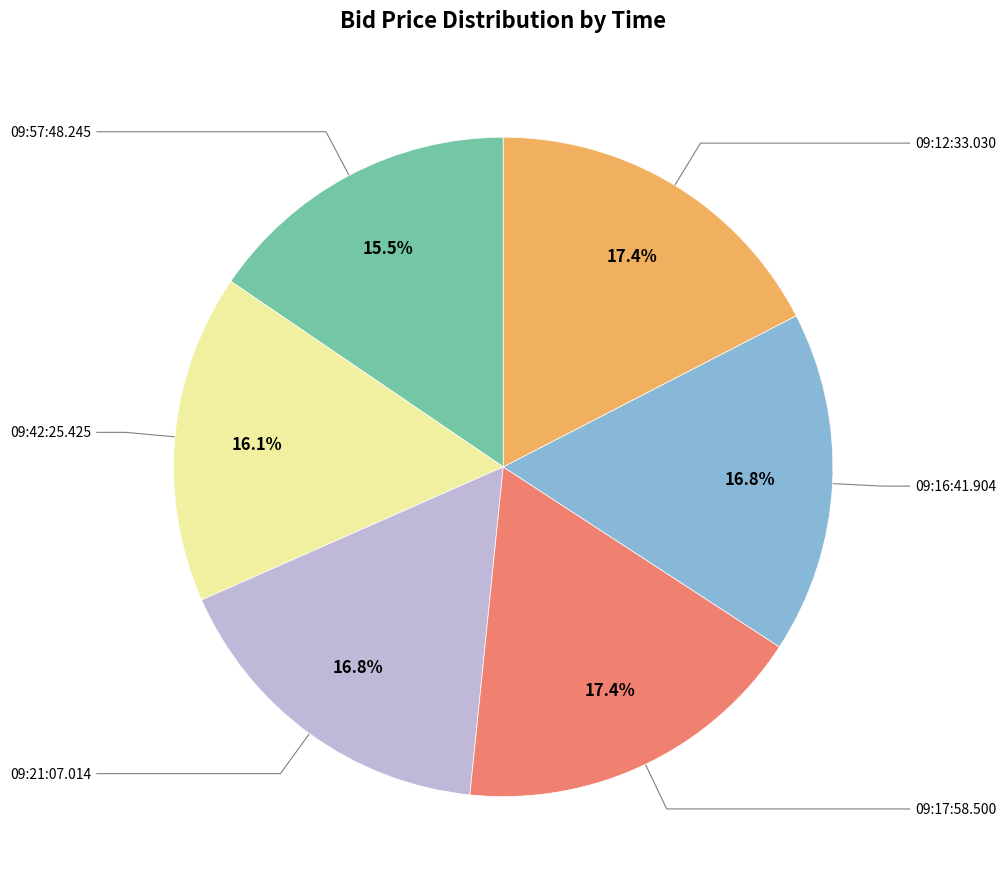

Is there any slice that represents more than half of the pie?

No